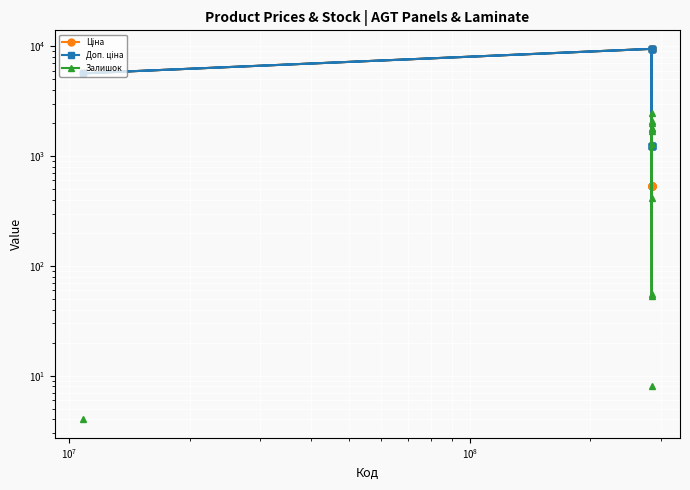

What is the difference between the maximum and minimum values in the Доп. ціна series?

8244.7